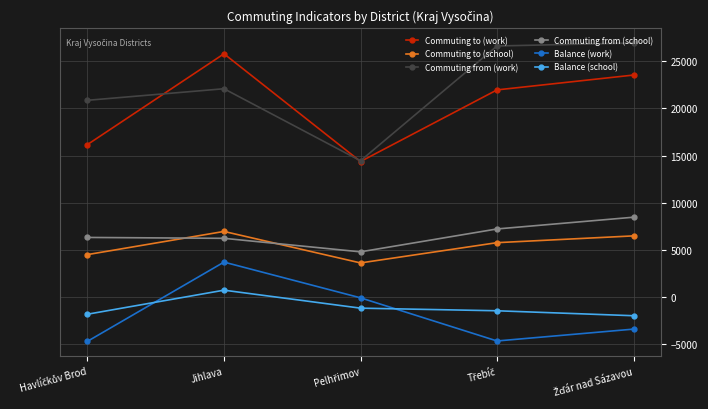

At which category is the sum across all series the highest?

Jihlava